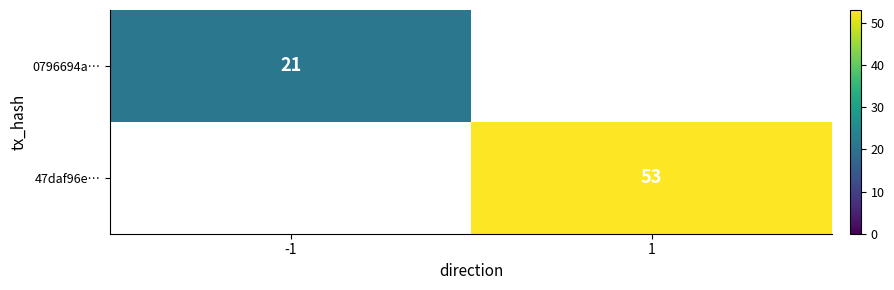

The value of 47daf96e… at 1 is 53. True or false?

True